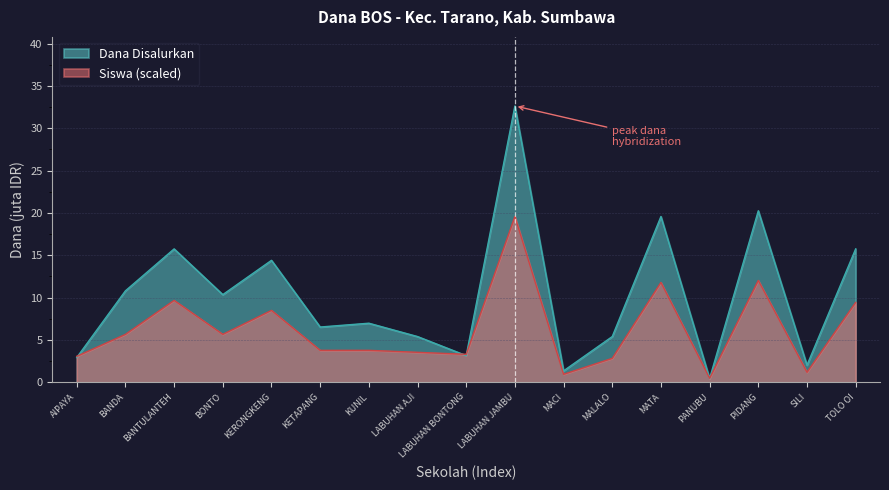

Reading left to right, what are all the values shown in this chart?

Dana Disalurkan: 2.9	10.8	15.8	10.3	14.4	6.5	7.0	5.4	3.1	32.6	1.4	5.4	19.6	0.5	20.2	2.0	15.8
Dana Pemberian: 3.1	5.7	9.7	5.7	8.5	3.8	3.8	3.5	3.3	19.6	0.9	2.8	11.8	0.5	12.0	1.2	9.4